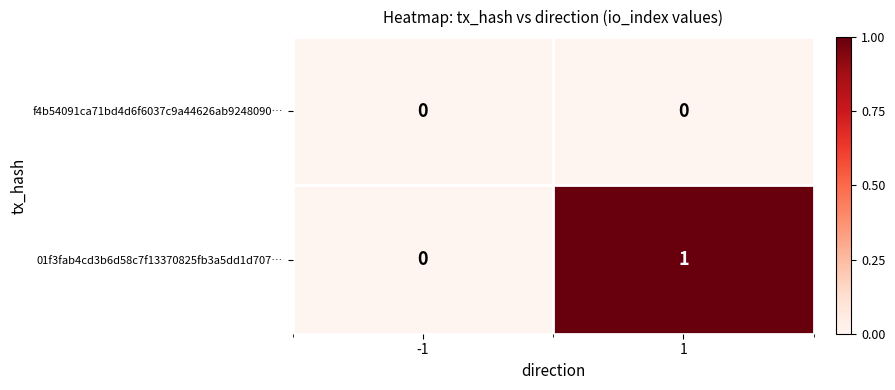

Between -1 and 1, which series saw the biggest shift?

01f3fab4cd3b6d58c7f13370825fb3a5dd1d707…